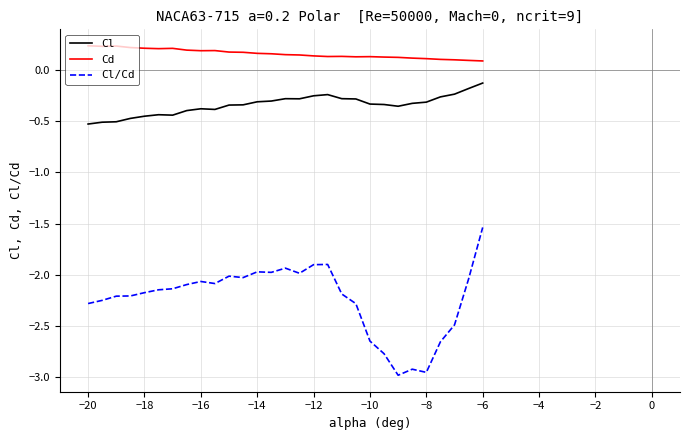

Which series has the largest range (max minus min)?

Cl/Cd